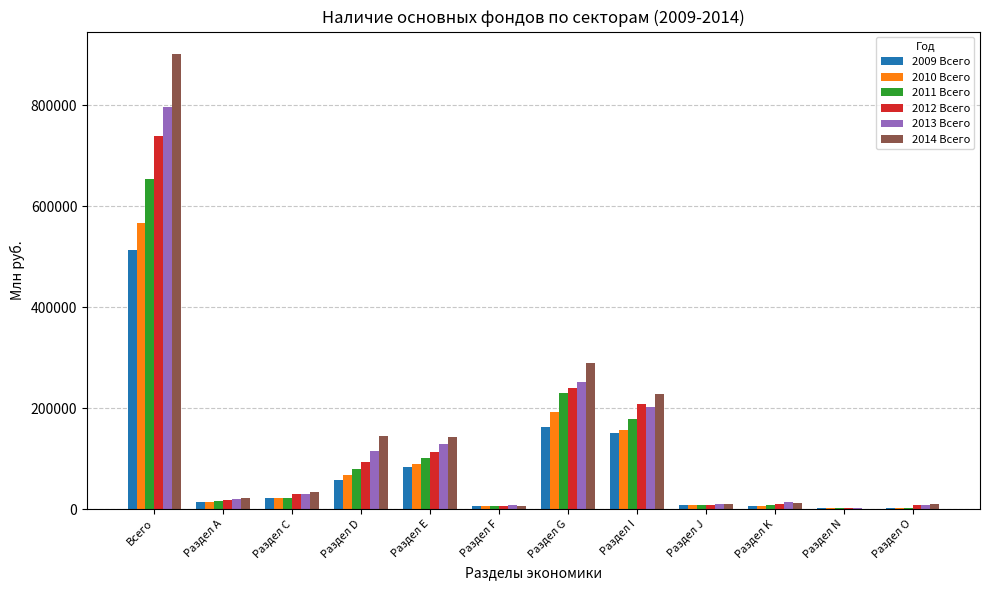

The value of 2010 Всего at Раздел G is 284773. True or false?

False